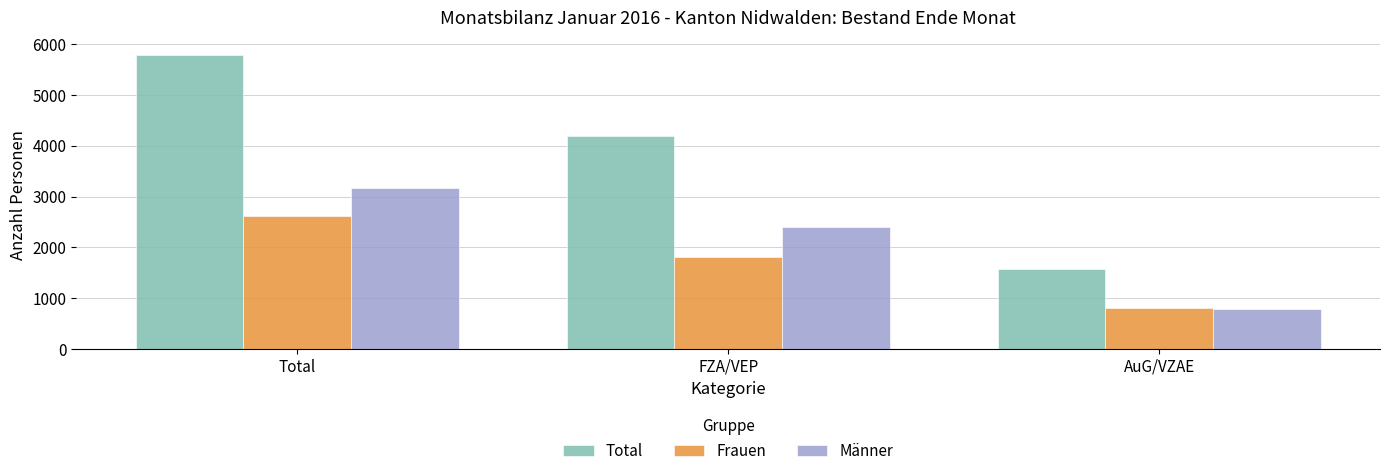

Rank the categories by Total value from lowest to highest.

AuG/VZAE, FZA/VEP, Total